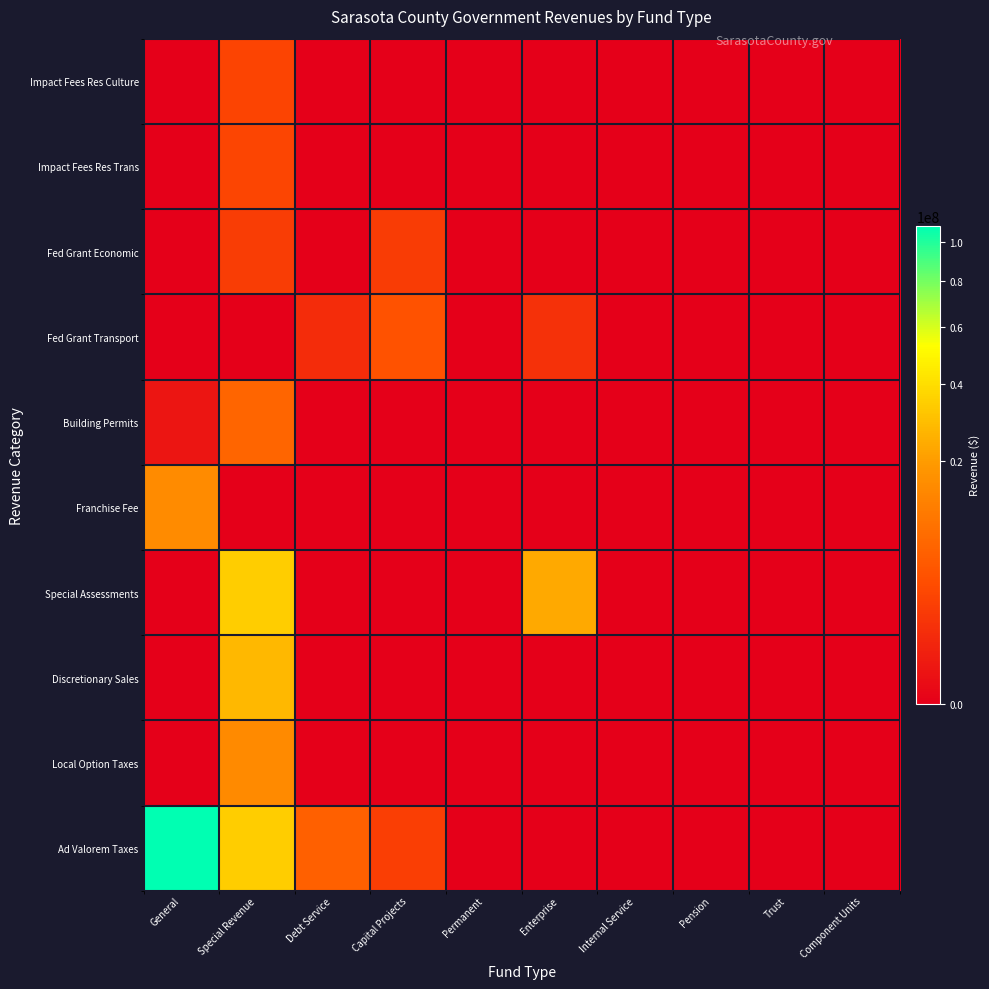

Reading right to left, what are all the values shown in this chart?

Ad Valorem Taxes: Component Units=0	Trust=0	Pension=0	Internal Service=0	Enterprise=0	Permanent=0	Capital Projects=2109248	Debt Service=5977619	Special Revenue=34047800	General=108831115
Local Option Taxes: Component Units=0	Trust=0	Pension=0	Internal Service=0	Enterprise=0	Permanent=0	Capital Projects=0	Debt Service=0	Special Revenue=14960055	General=0
Discretionary Sales: Component Units=0	Trust=0	Pension=0	Internal Service=0	Enterprise=0	Permanent=0	Capital Projects=0	Debt Service=0	Special Revenue=27430933	General=0
Special Assessments: Component Units=0	Trust=0	Pension=0	Internal Service=0	Enterprise=23516570	Permanent=0	Capital Projects=0	Debt Service=0	Special Revenue=34087453	General=0
Franchise Fee: Component Units=0	Trust=0	Pension=0	Internal Service=0	Enterprise=0	Permanent=0	Capital Projects=0	Debt Service=0	Special Revenue=0	General=15346666
Building Permits: Component Units=0	Trust=0	Pension=0	Internal Service=0	Enterprise=0	Permanent=0	Capital Projects=0	Debt Service=0	Special Revenue=6915161	General=152947
Fed Grant Transport: Component Units=0	Trust=0	Pension=0	Internal Service=0	Enterprise=1149881	Permanent=0	Capital Projects=4165335	Debt Service=877034	Special Revenue=0	General=0
Fed Grant Economic: Component Units=0	Trust=0	Pension=0	Internal Service=0	Enterprise=0	Permanent=0	Capital Projects=1902565	Debt Service=0	Special Revenue=1990089	General=0
Impact Fees Res Trans: Component Units=0	Trust=0	Pension=0	Internal Service=0	Enterprise=0	Permanent=0	Capital Projects=0	Debt Service=0	Special Revenue=2716494	General=0
Impact Fees Res Culture: Component Units=0	Trust=0	Pension=0	Internal Service=0	Enterprise=0	Permanent=0	Capital Projects=0	Debt Service=0	Special Revenue=2607755	General=0